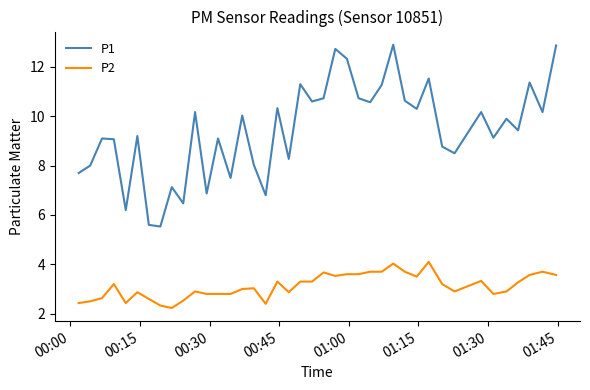

Rank the series by their average value, from highest to lowest.

P1, P2